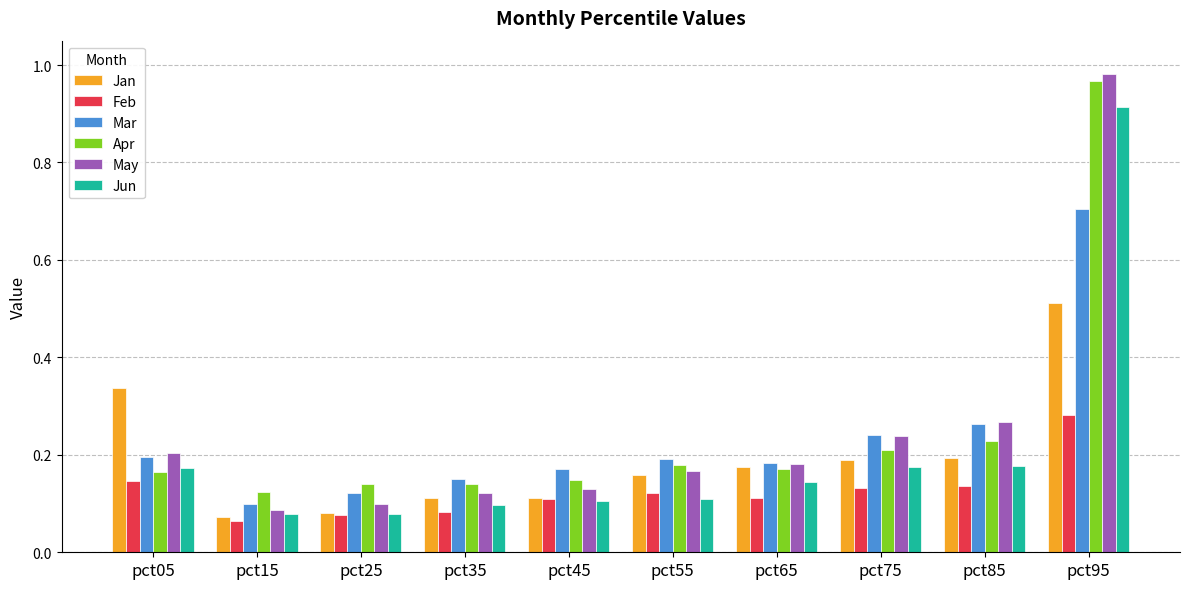

Count the Feb values in the range 0 to 1.

10